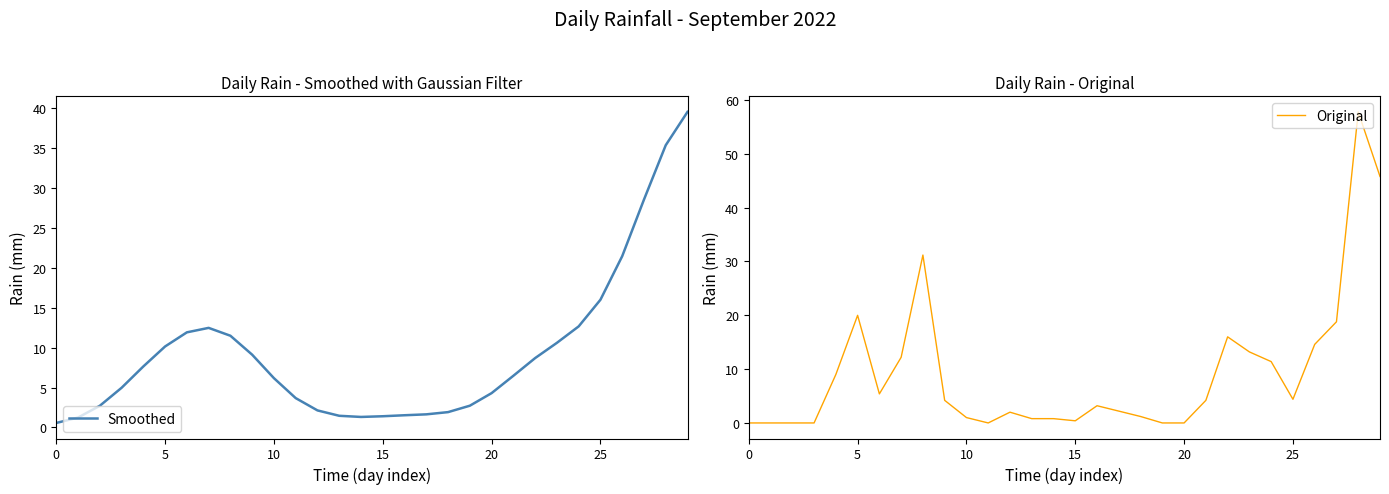

True or false: Smoothed has a value of 6.2 at 10.

True